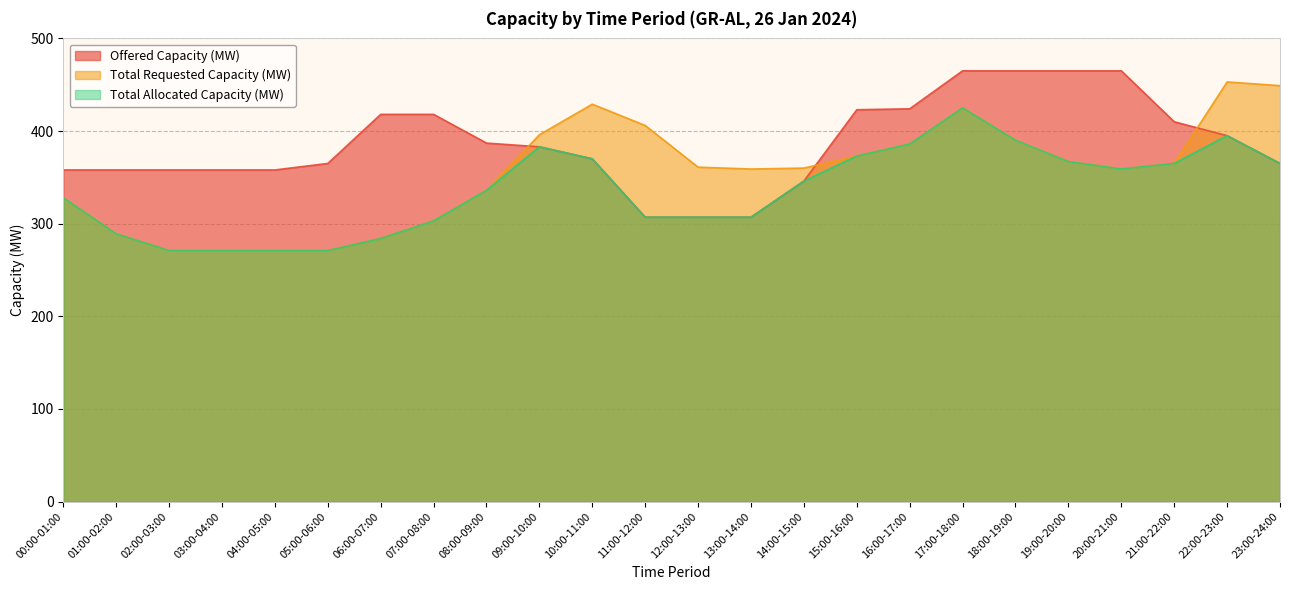

Where does the Offered Capacity (MW) series first go above 383?

06:00-07:00